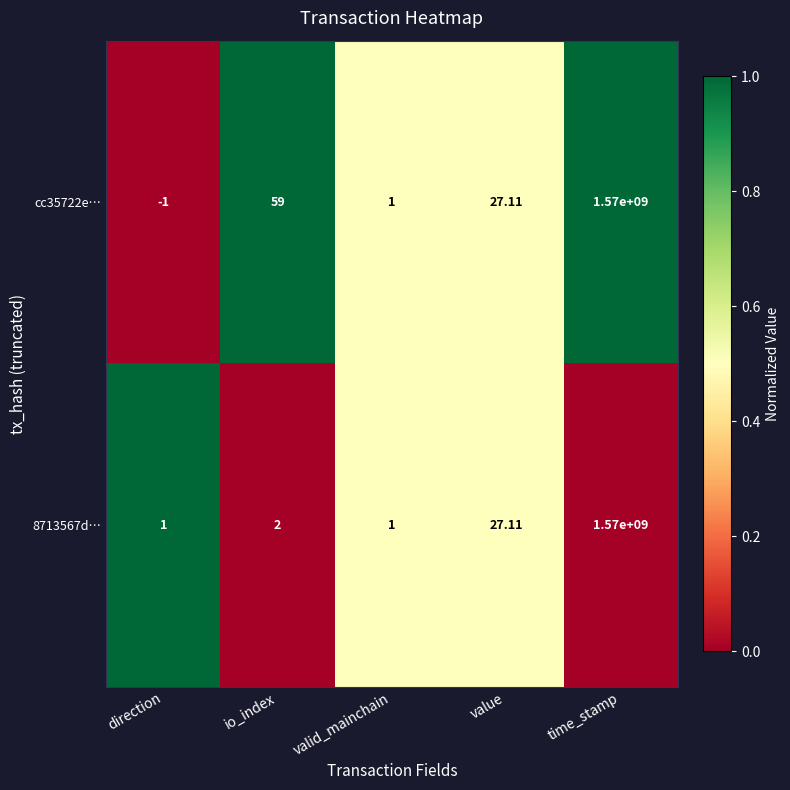

List the labels in order of cc35722e… value, smallest first.

direction, valid_mainchain, value, io_index, time_stamp